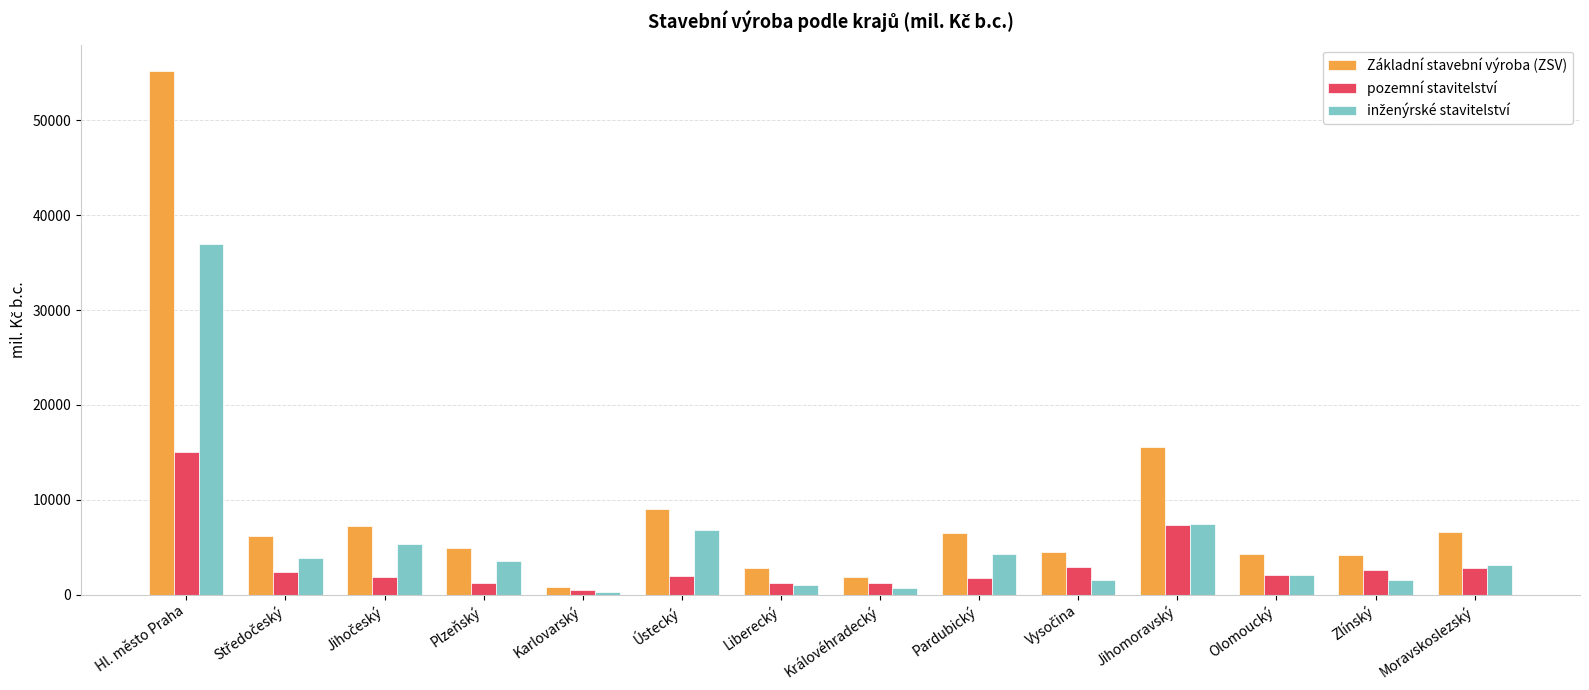

Is it true that Základní stavební výroba (ZSV) equals 2866 at Plzeňský?

False